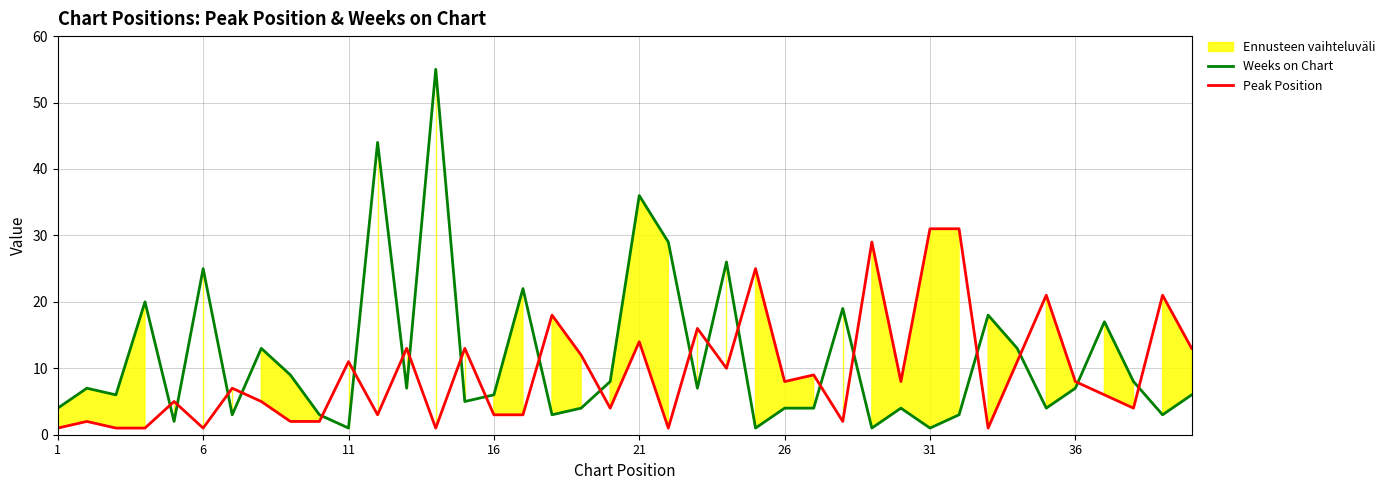

How many intersections are there between Weeks on Chart and Peak Position?

21